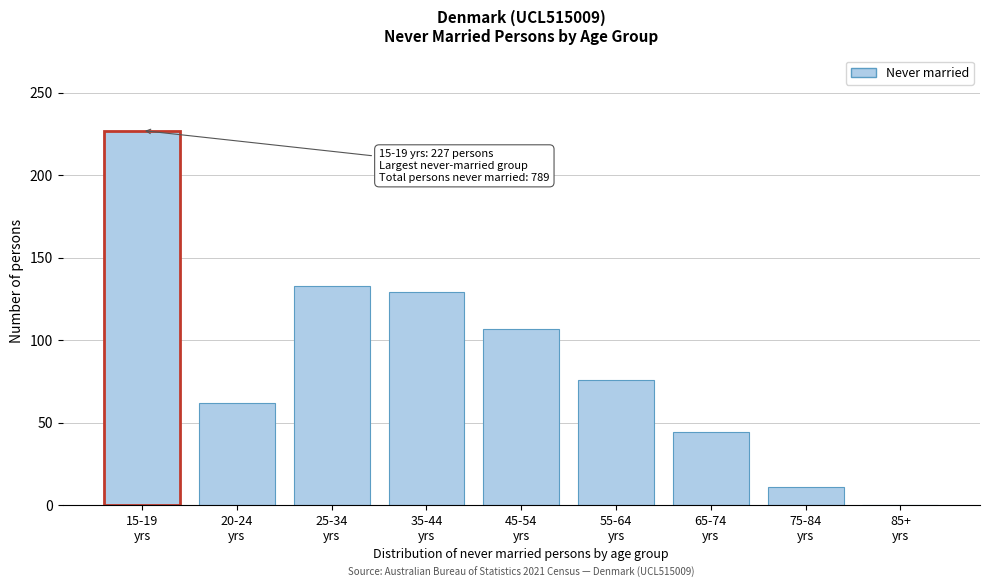

What is the maximum value shown in the chart?

227